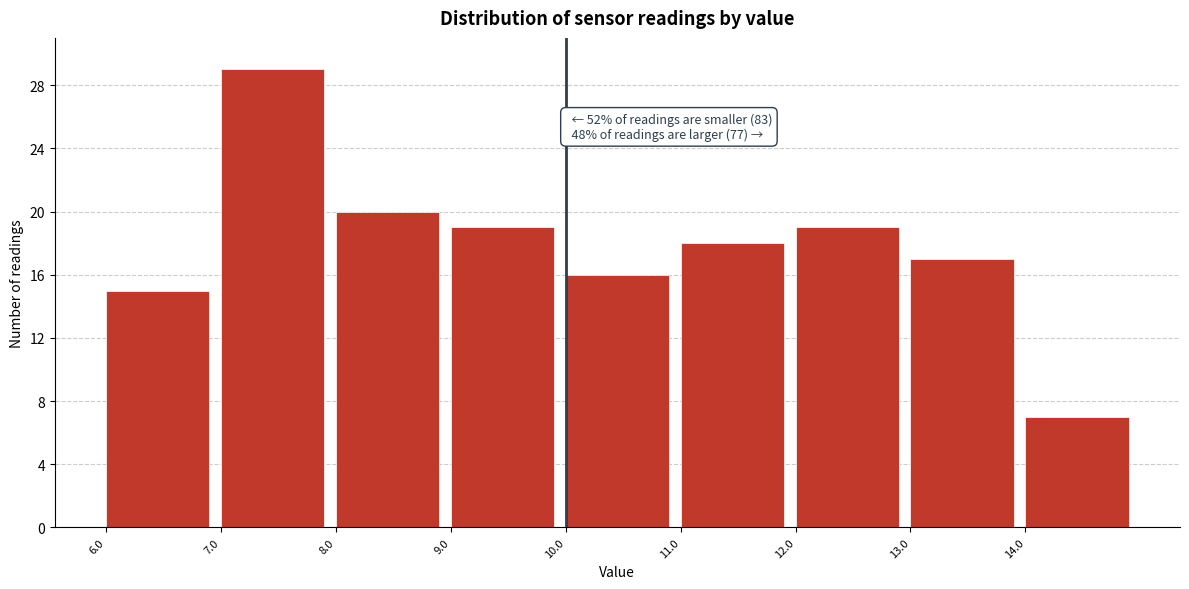

Over which range of the x-axis is the bar tallest?

7 to 8